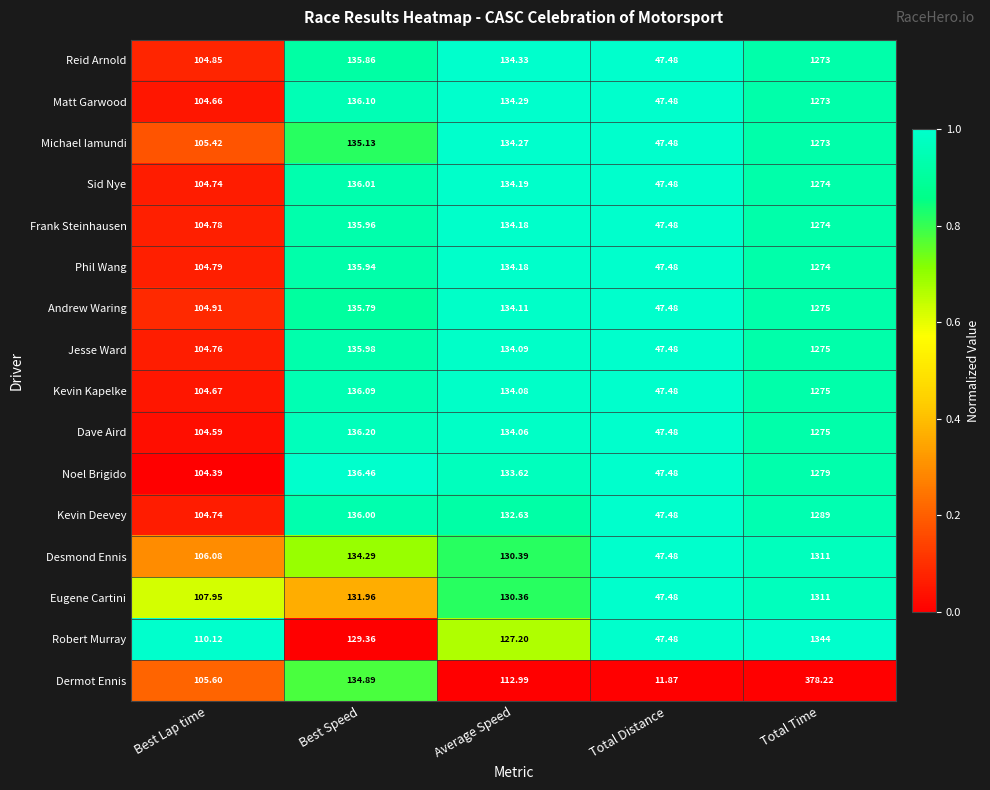

How many distinct data groups are displayed?

16